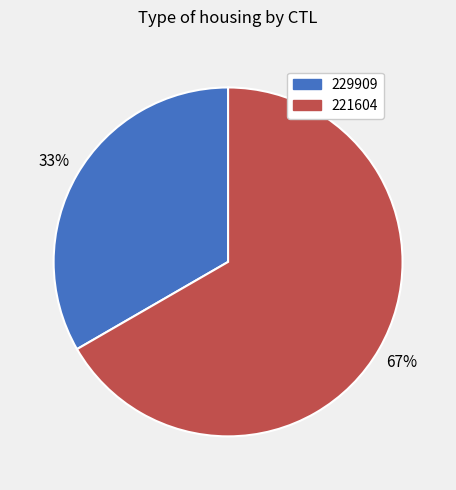

What is the ratio of the value at 229909 to the value at 221604?

0.5